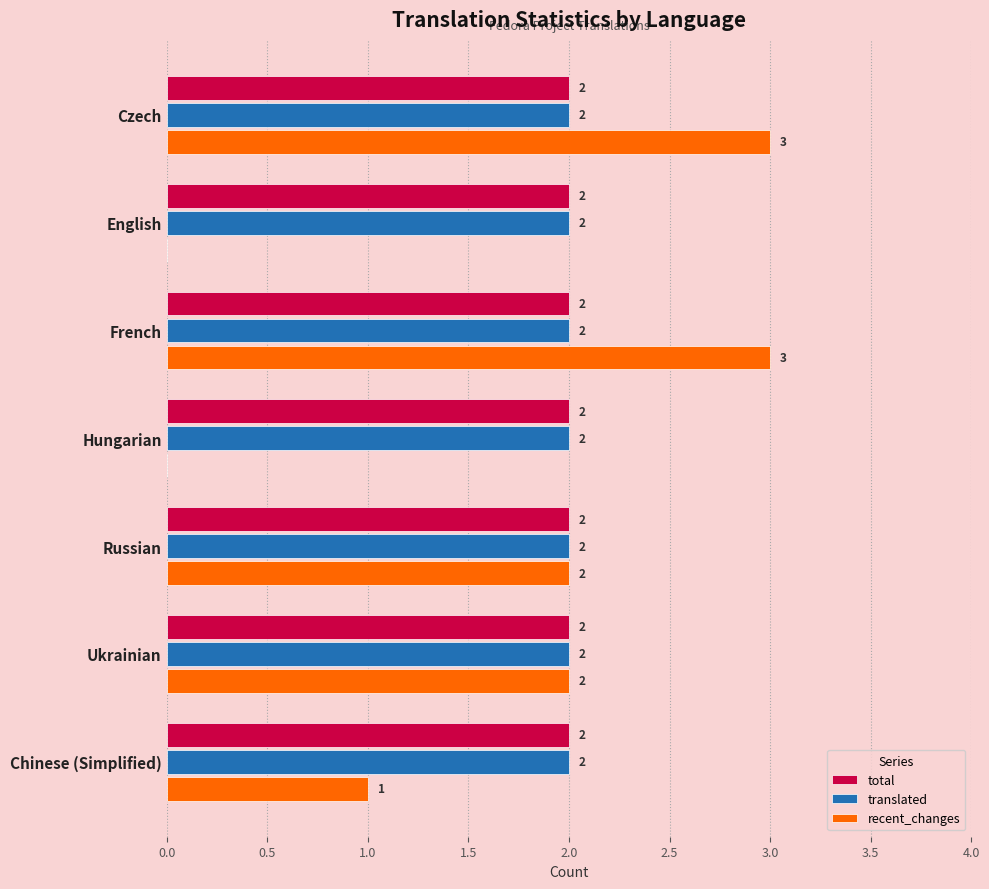

Which series changed the most between French and Hungarian?

recent_changes